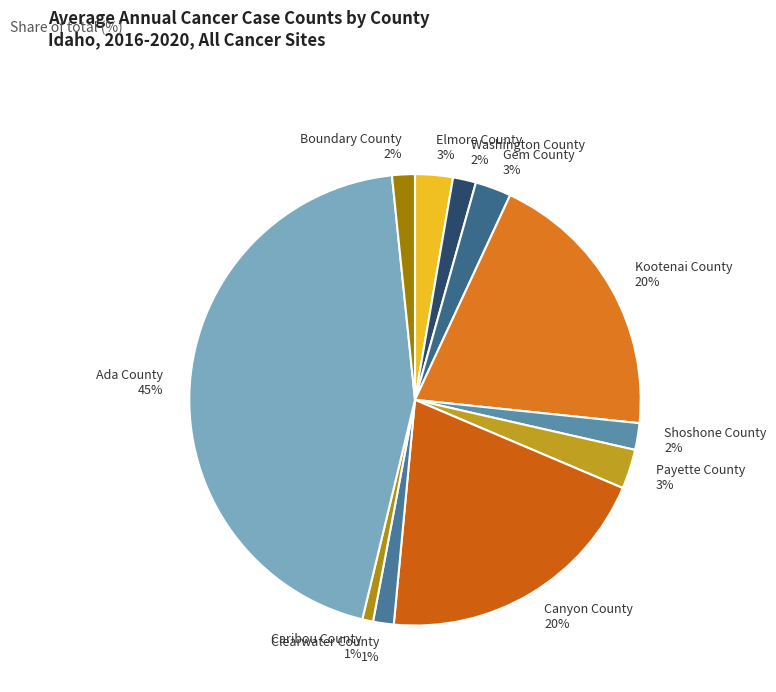

To the nearest percent, what portion does Boundary County represent?

2%